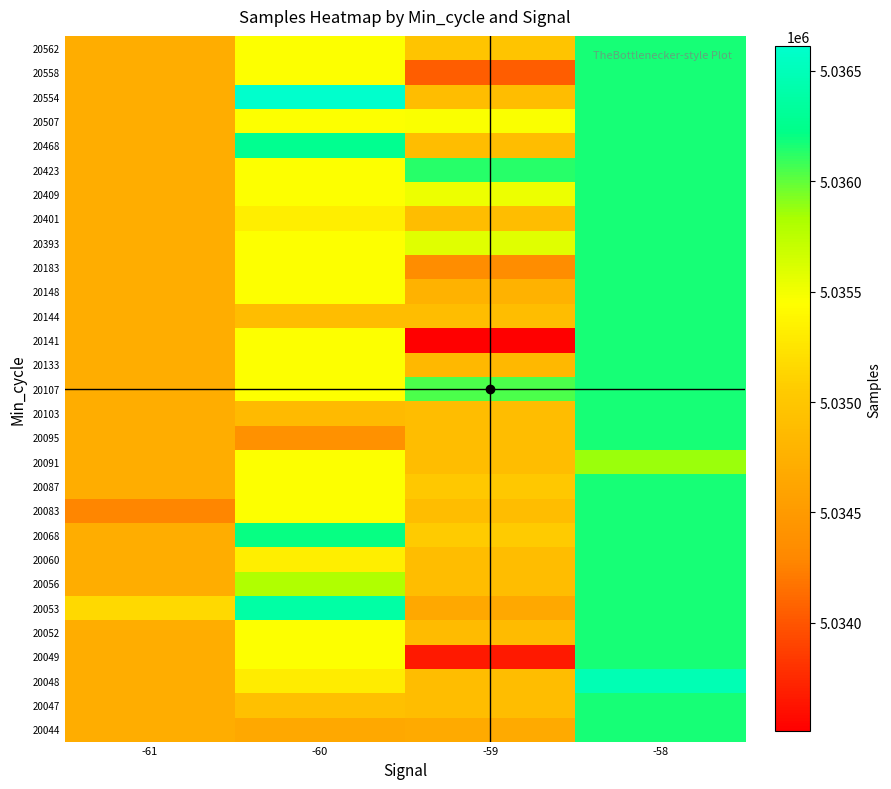

What is the difference between the highest and lowest values at -58?

613.0